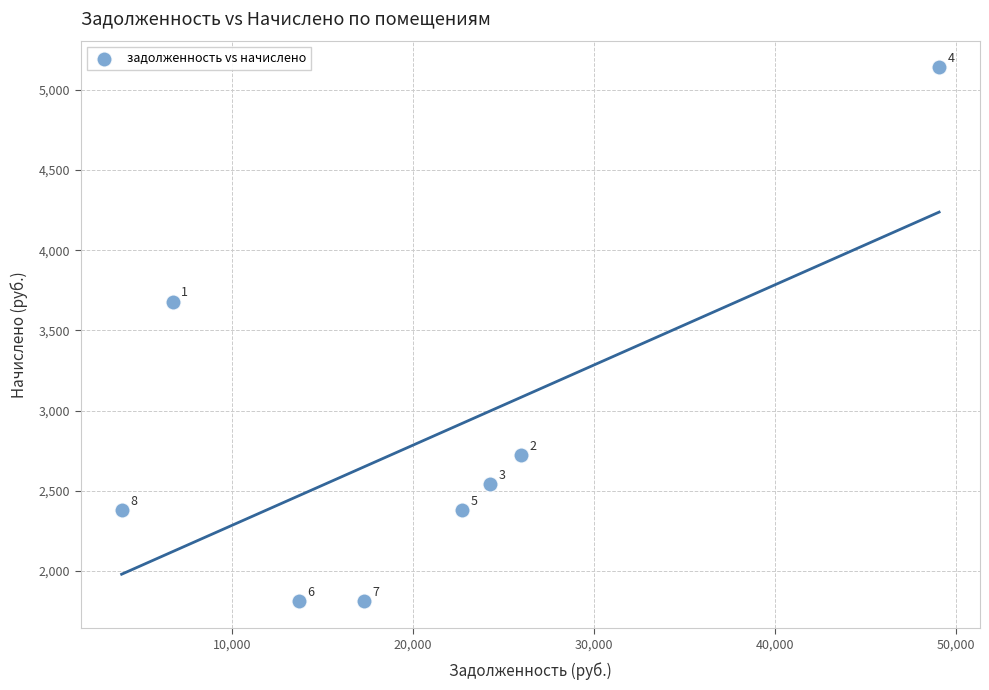

What is the range of Y values (max minus min)?

3327.2